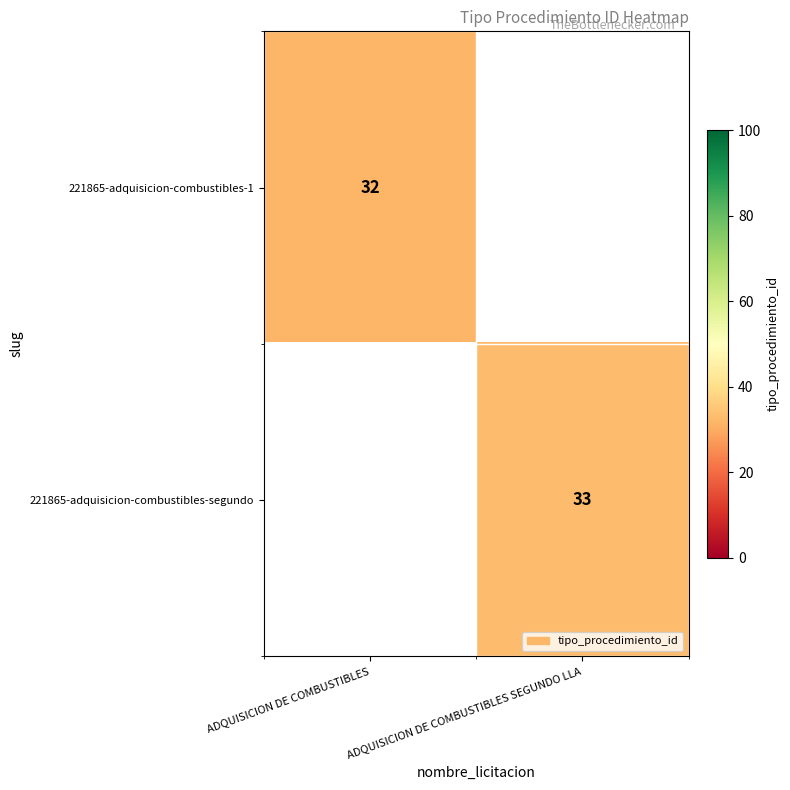

Is the value of 221865-adquisicion-combustibles-segundo at ADQUISICION DE COMBUSTIBLES SEGUNDO LLA greater than the value of 221865-adquisicion-combustibles-1 at ADQUISICION DE COMBUSTIBLES?

Yes